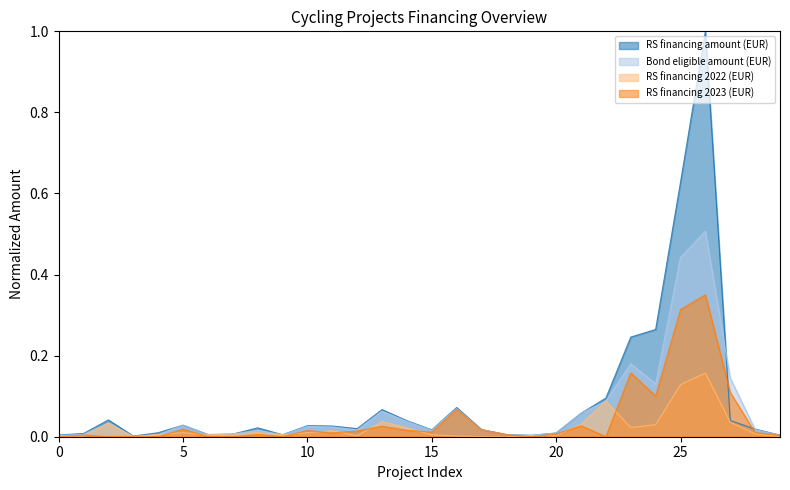

In RS financing amount (EUR), how many points are higher than both neighbors (excluding endpoints)?

7